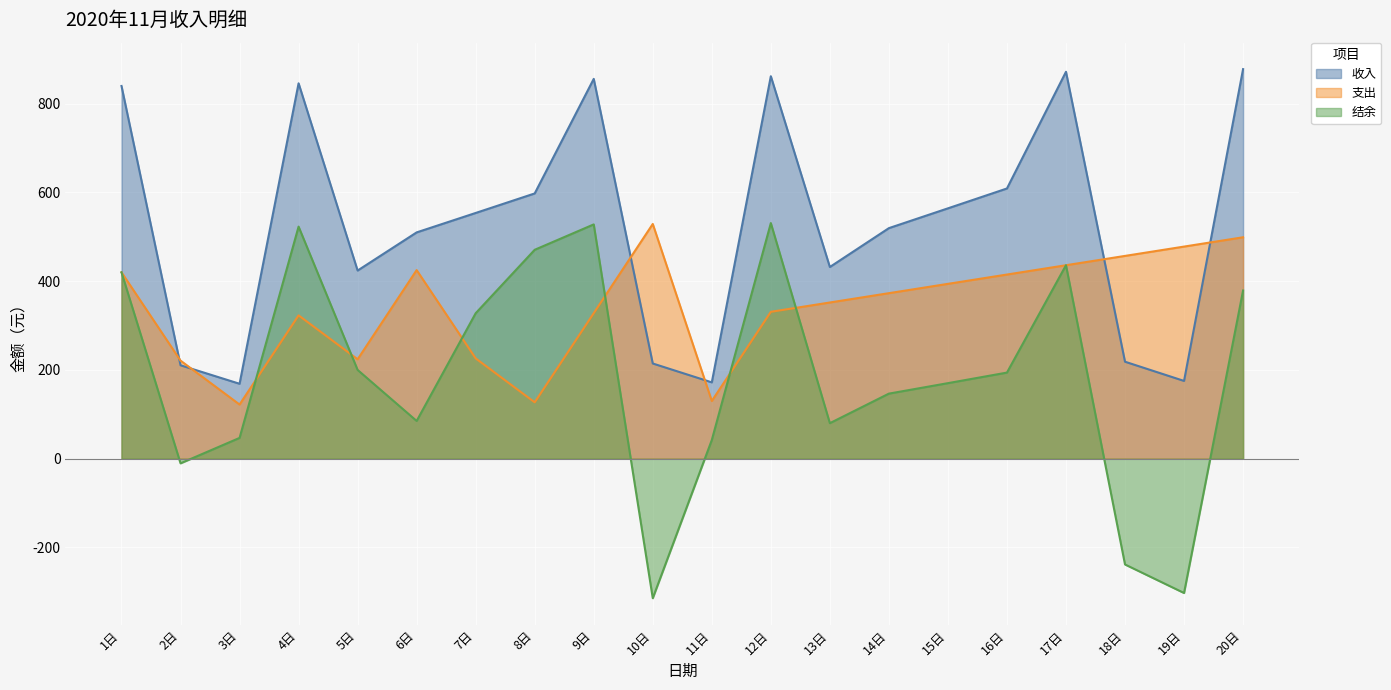

What are all the series names shown in the legend?

收入, 支出, 结余